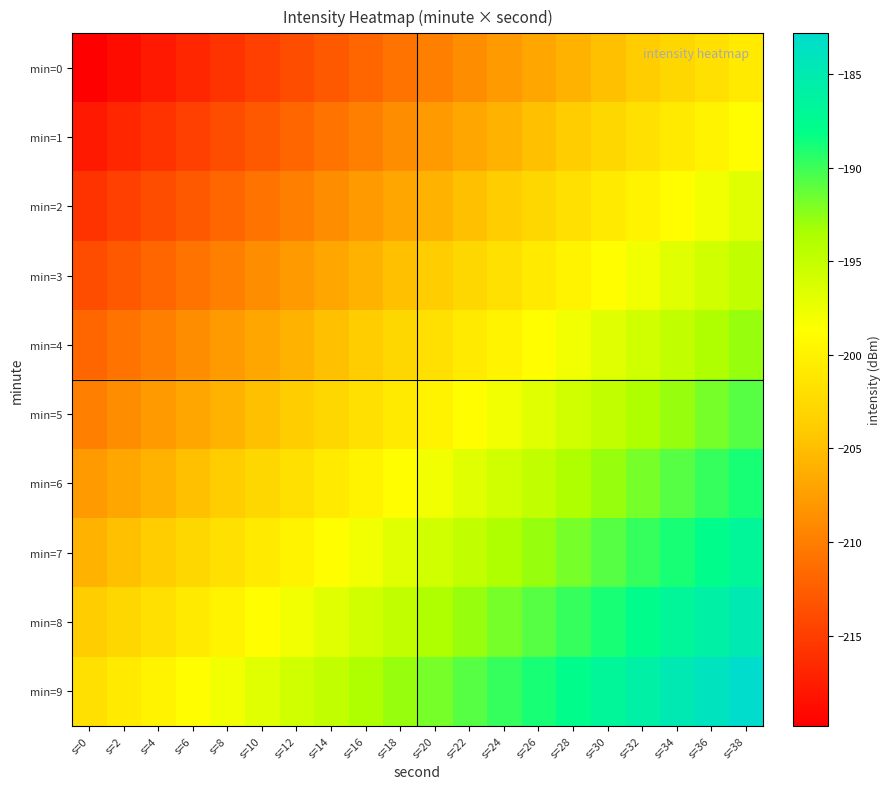

At s=20, list the series in order from smallest to largest.

min=0, min=1, min=2, min=3, min=4, min=5, min=6, min=7, min=8, min=9